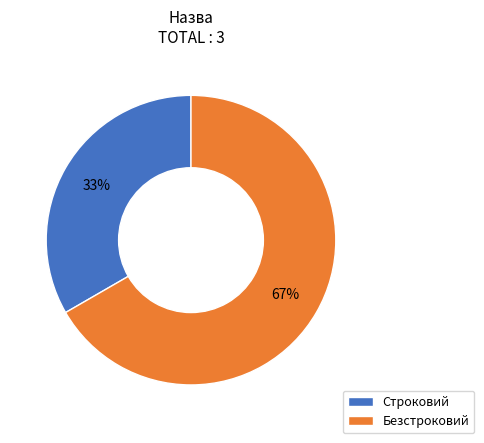

Which has a higher value, Строковий or Безстроковий?

Безстроковий